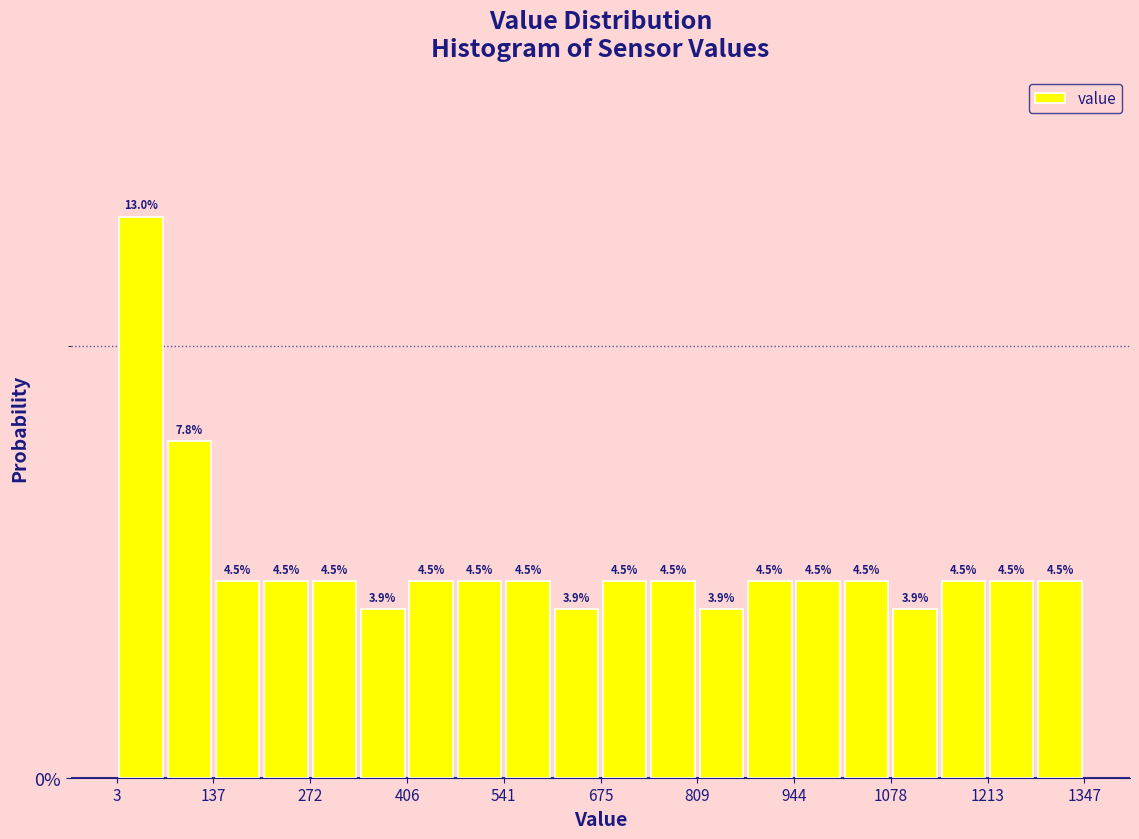

Read against the x-axis, roughly where is the centre of the tallest bar?

40